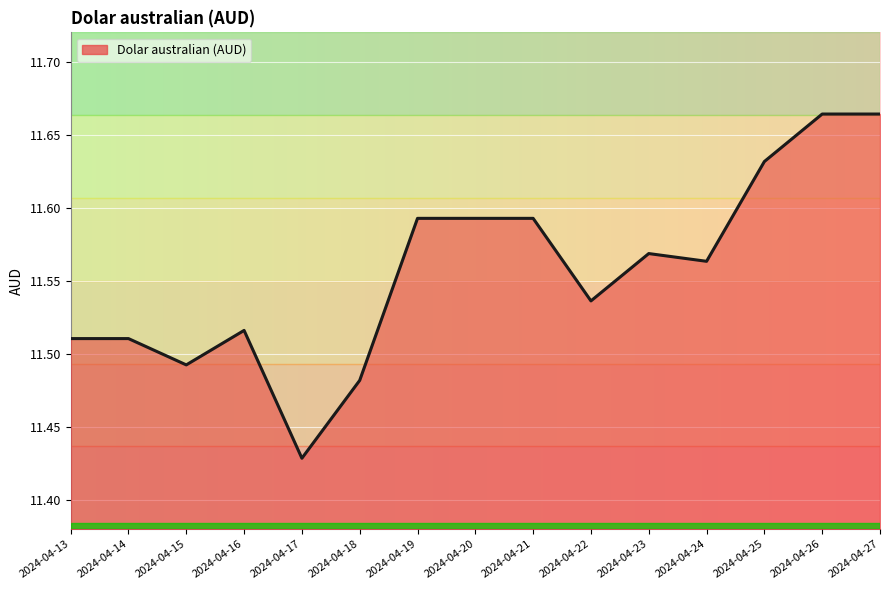

What is the sum of all values?

173.3